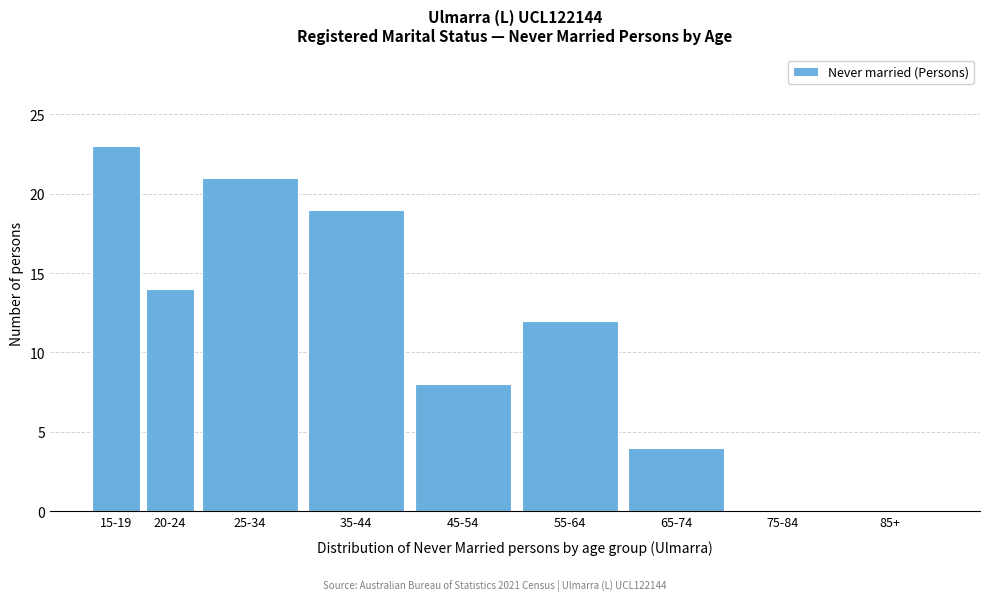

Reading left to right, list all the values displayed in this chart.

15-19=23	20-24=14	25-34=21	35-44=19	45-54=8	55-64=12	65-74=4	75-84=0	85+=0